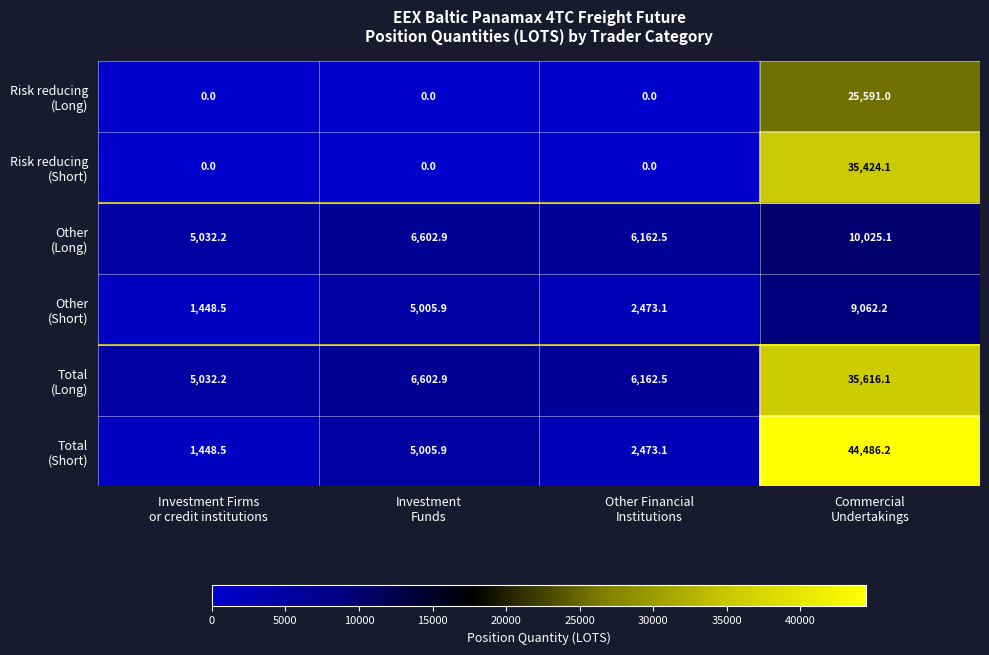

What is the greatest value displayed?

44486.2